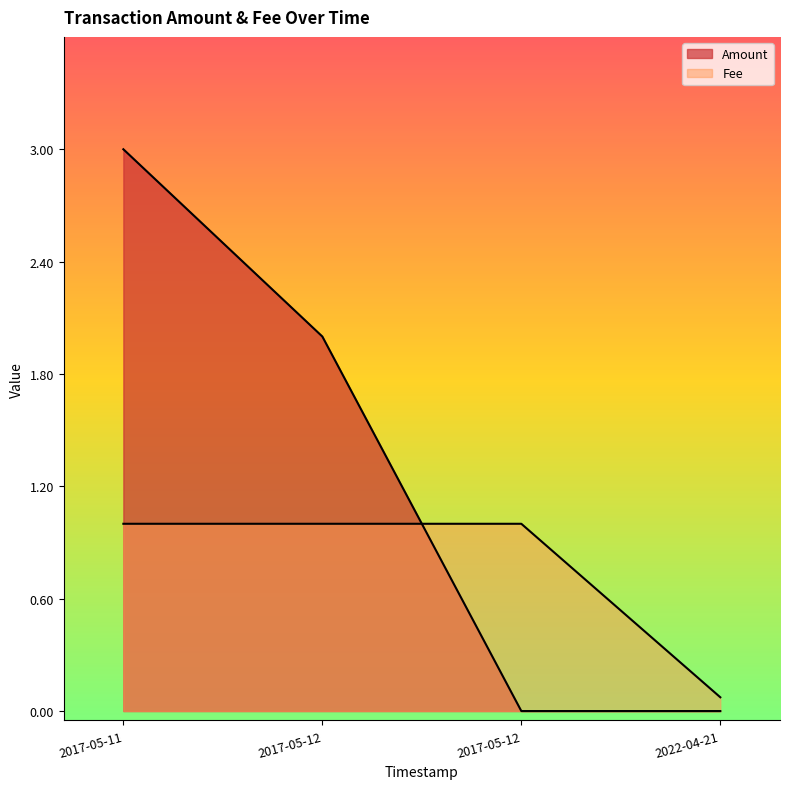

List the series in order of their peak value, lowest first.

Fee, Amount